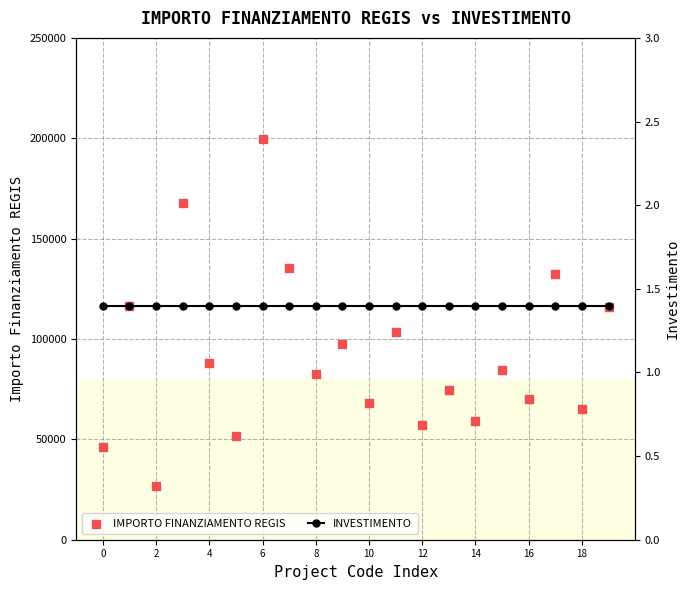

What are all the series names shown in the legend?

IMPORTO FINANZIAMENTO REGIS, INVESTIMENTO